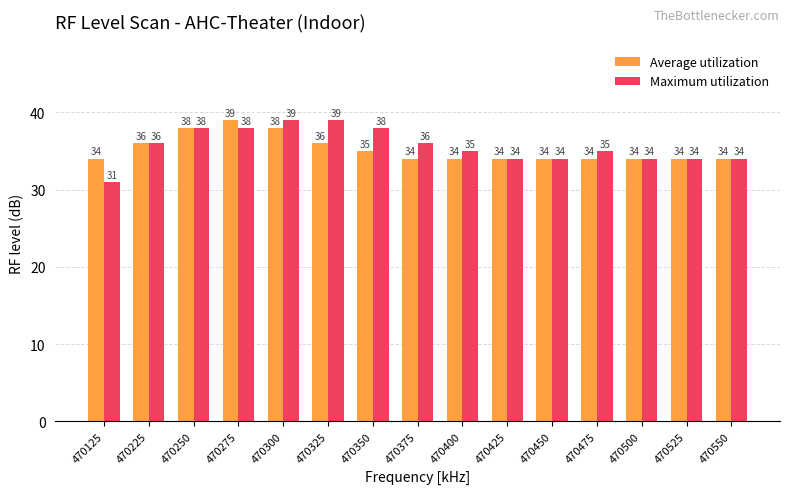

What is the maximum value for Maximum utilization?

39